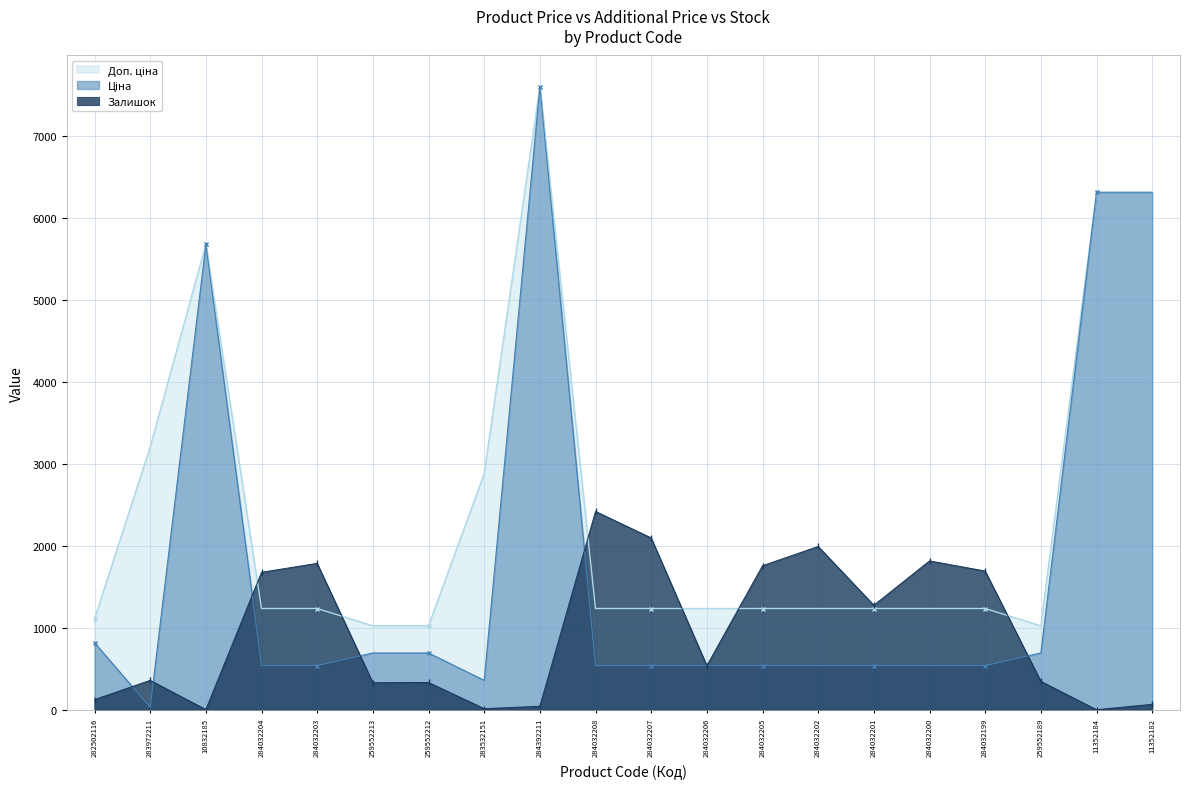

At 284032208, list the series in order from smallest to largest.

Ціна, Доп. ціна, Залишок